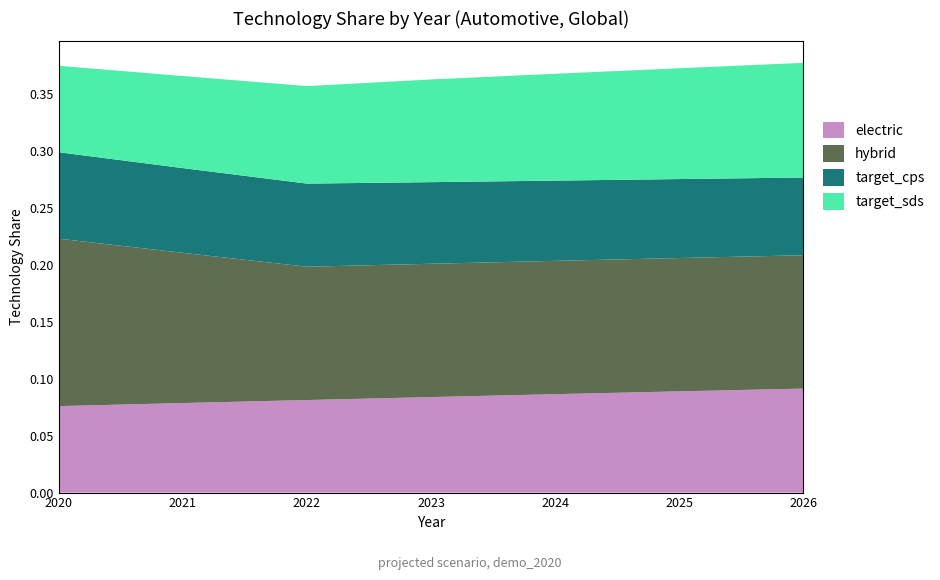

Reading right to left, extract all data points from this chart.

electric: 0.1	0.1	0.1	0.1	0.1	0.1	0.1
hybrid: 0.1	0.1	0.1	0.1	0.1	0.1	0.1
target_cps: 0.1	0.1	0.1	0.1	0.1	0.1	0.1
target_sds: 0.1	0.1	0.1	0.1	0.1	0.1	0.1